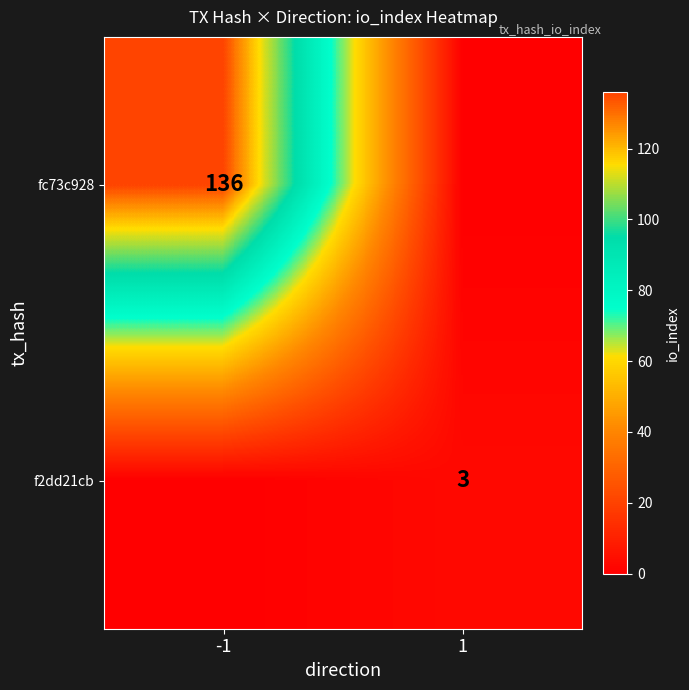

The f2dd21cb series shows 3 at 1. True or false?

True